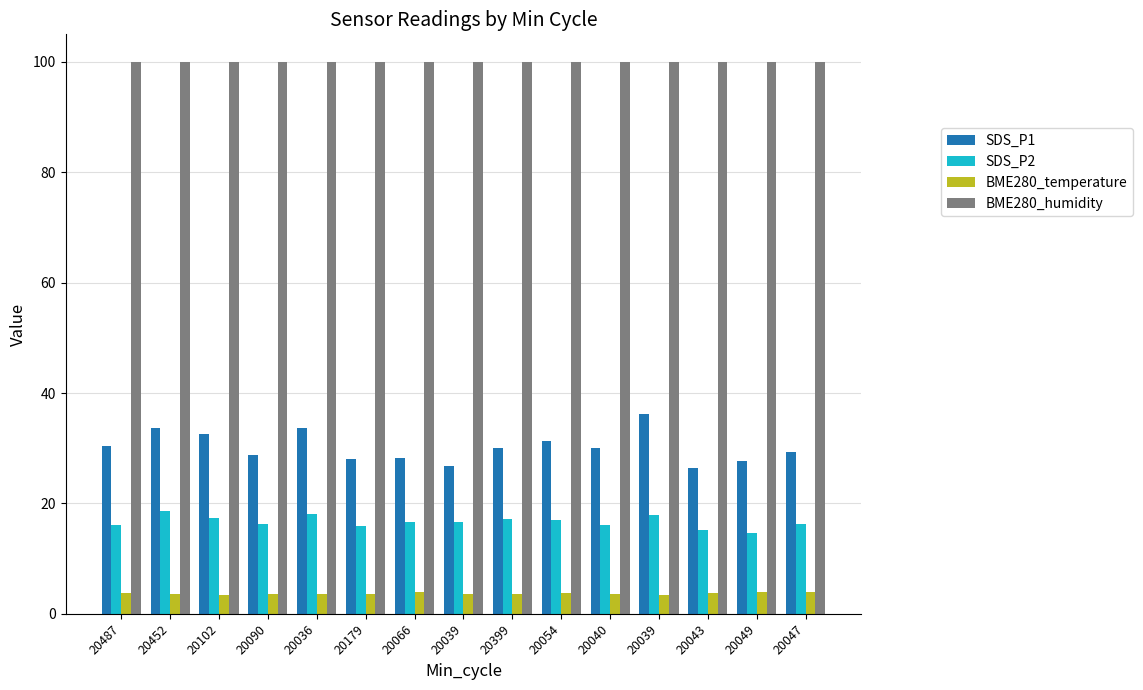

At how many categories does at least one series exceed 16?

15